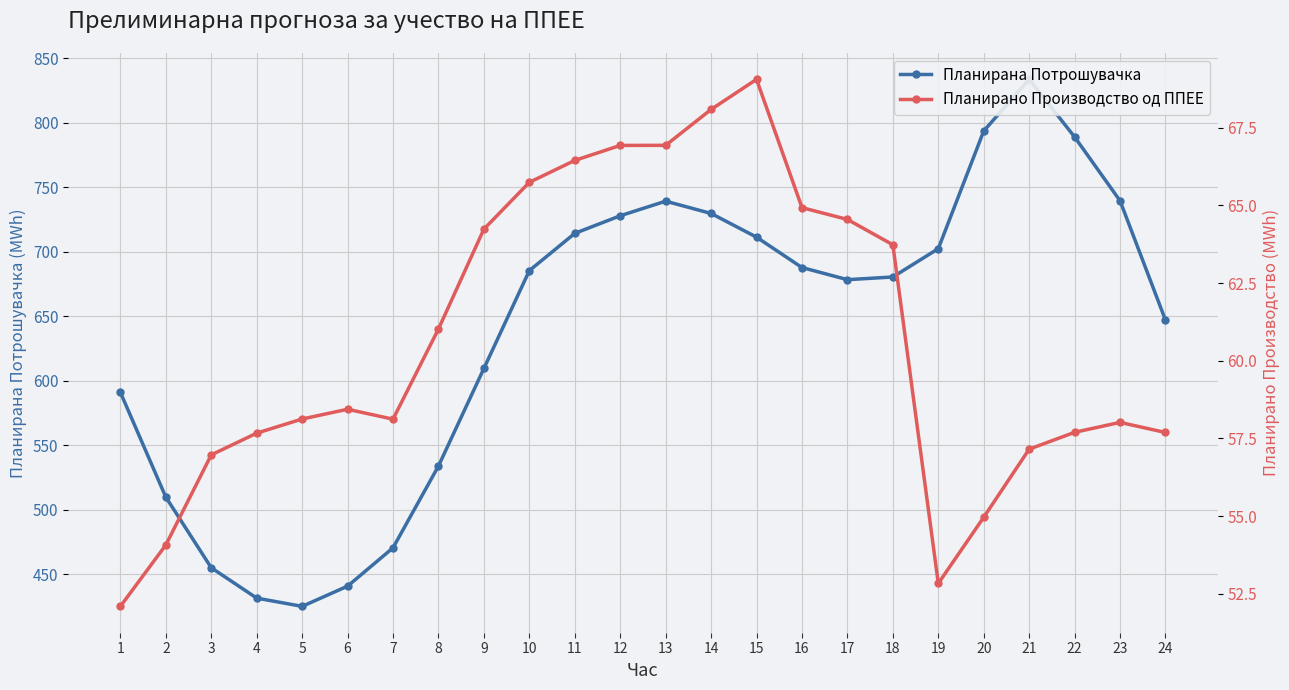

What is the maximum value for Планирана Потрошувачка?

833.8